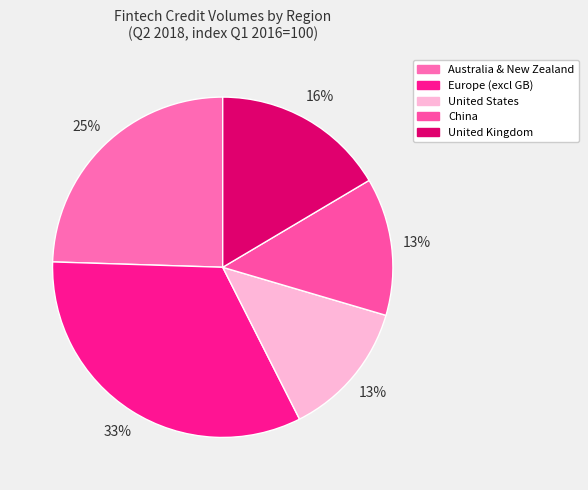

Which slice is the smallest?

United States